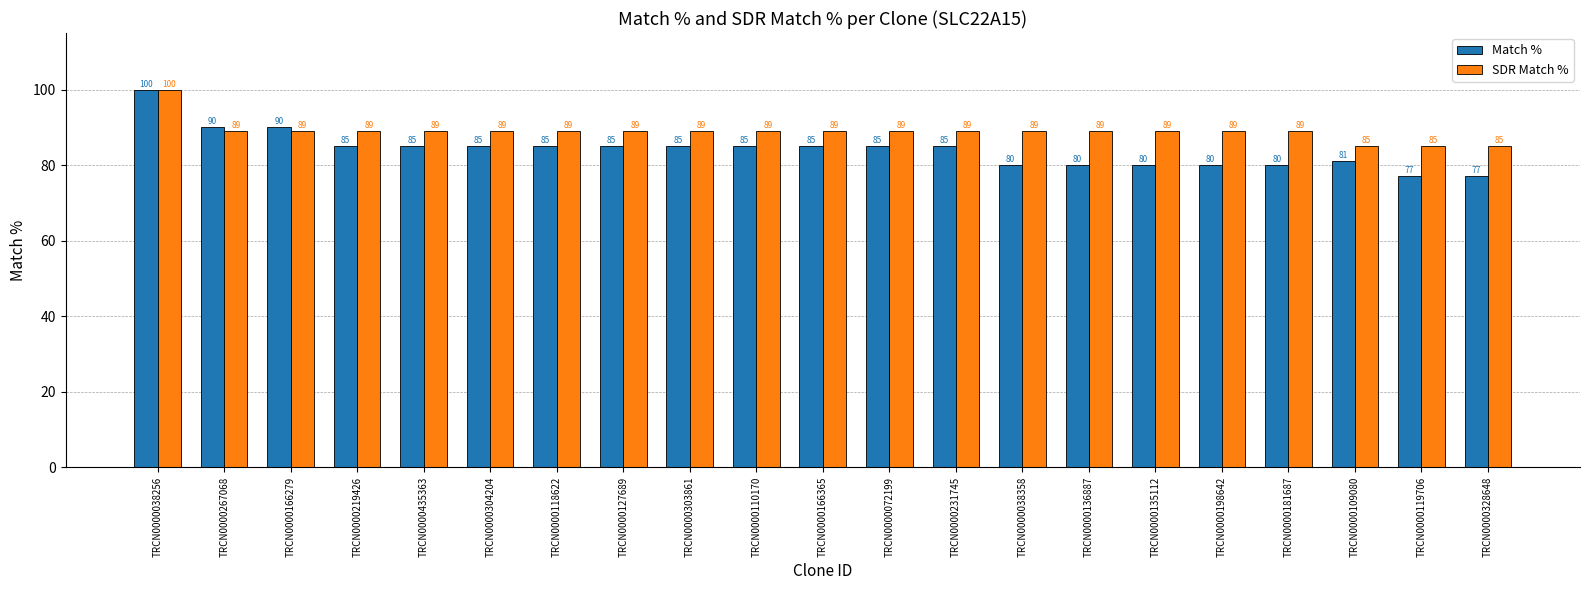

Rank the series by their average value, from lowest to highest.

Match %, SDR Match %